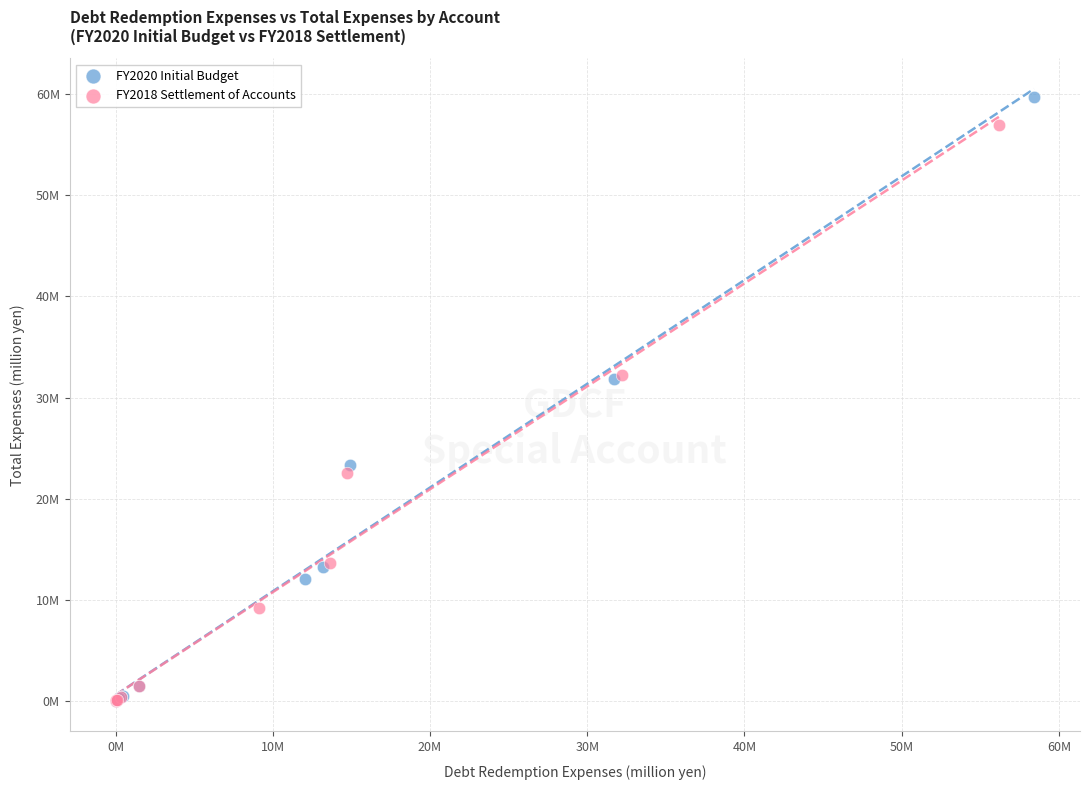

Which series has the widest spread of Y values?

FY2020 Initial Budget